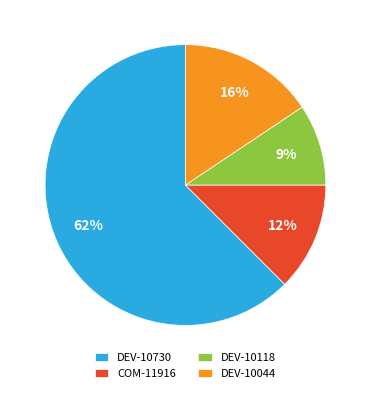

Rank the categories by value from highest to lowest.

DEV-10730, DEV-10044, COM-11916, DEV-10118